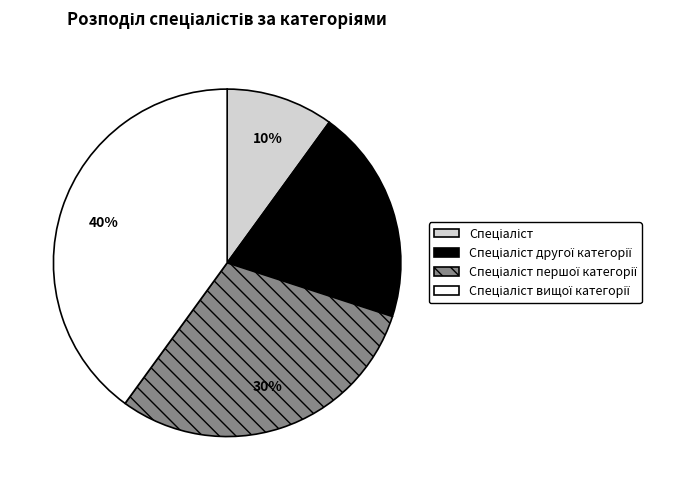

To the nearest percent, what is the average slice percentage?

25%